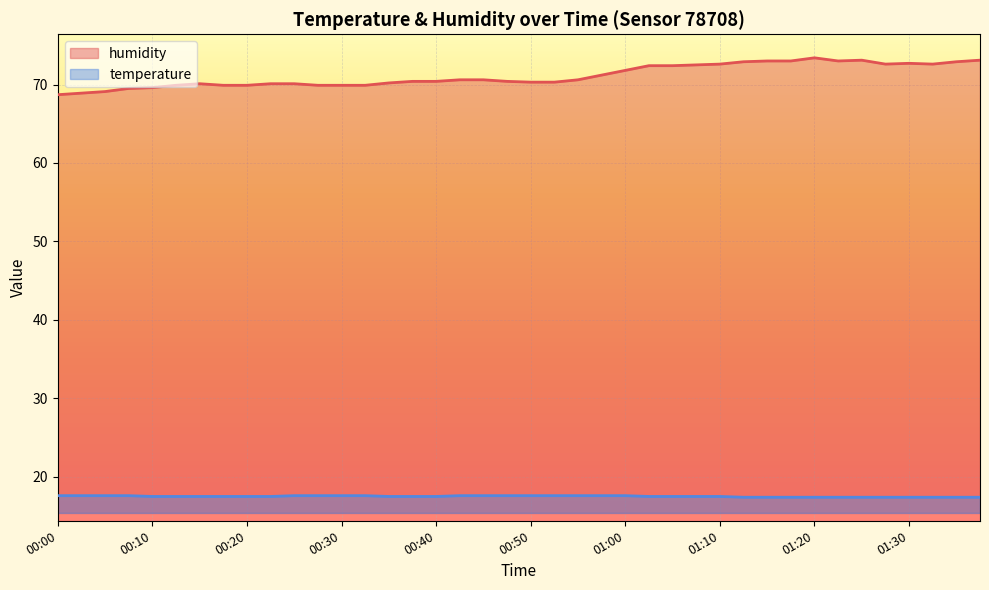

At 01:10, list the series in order from largest to smallest.

humidity, temperature